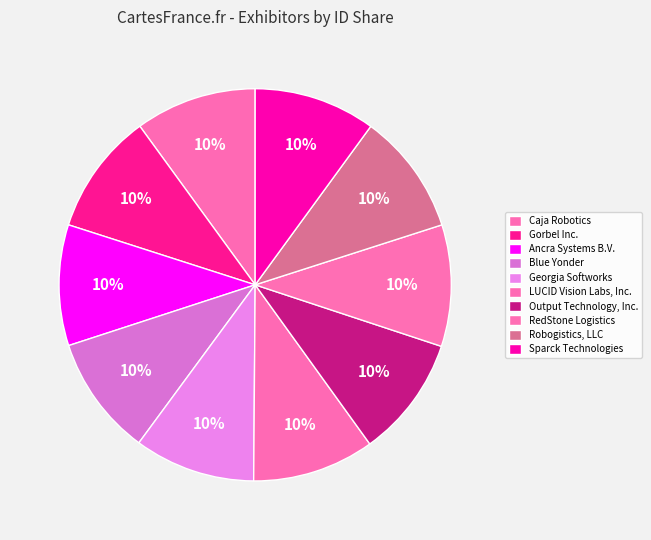

How many segments does this pie chart have?

10